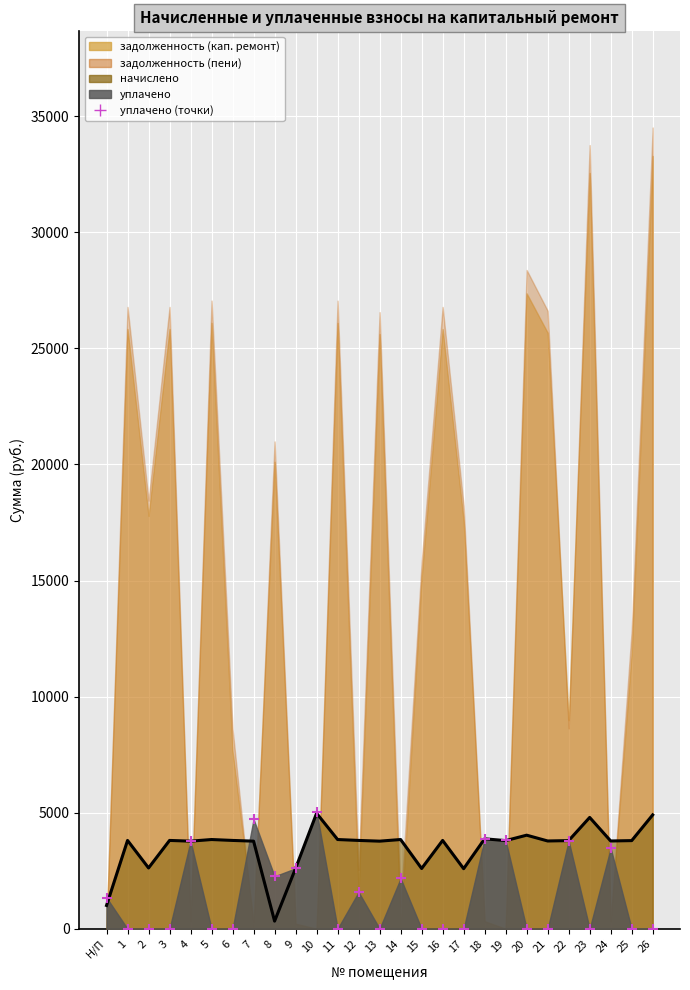

Which has a higher value, 4 or 10?

10